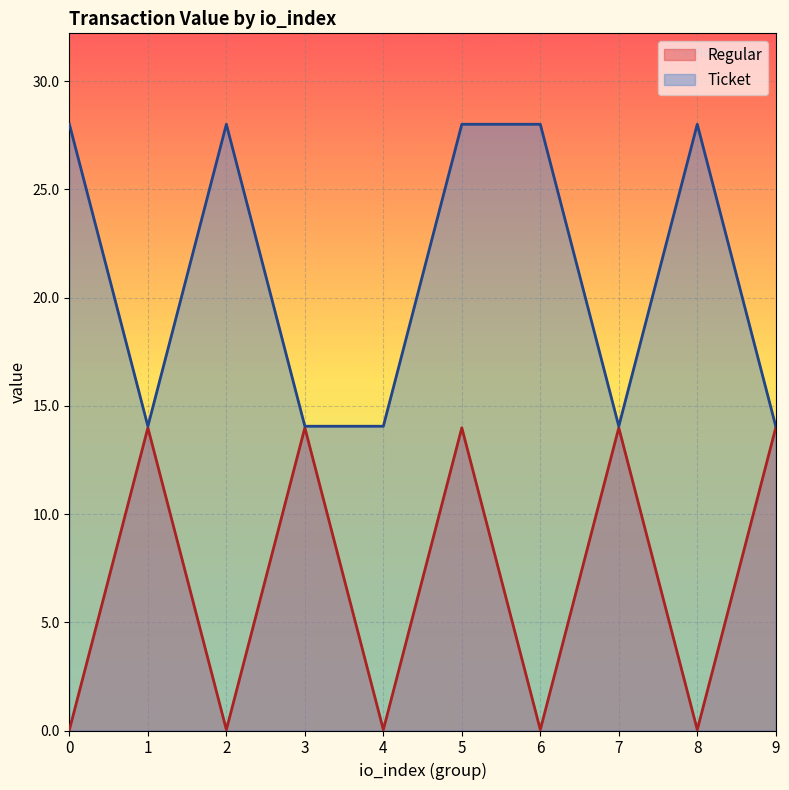

Where is the first local maximum?

1